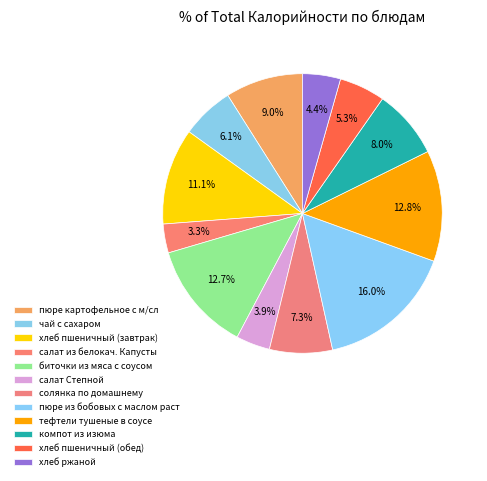

Does пюре картофельное с м/сл represent more than half of the total?

No